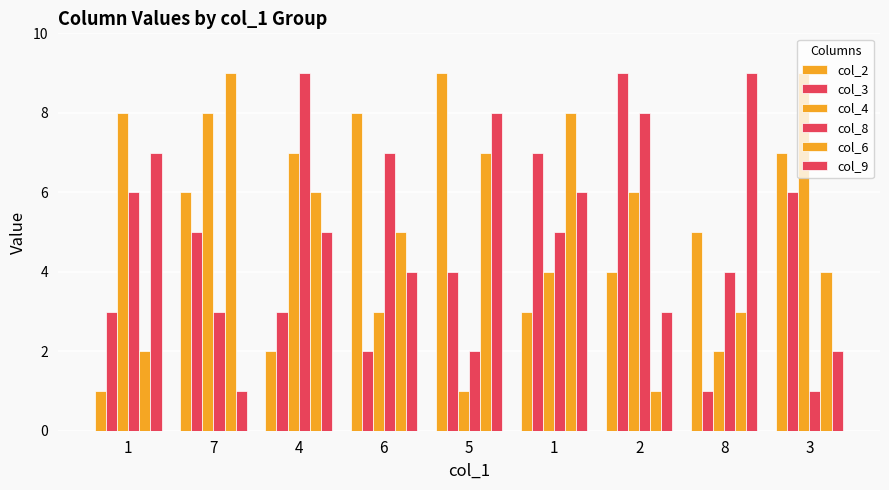

How many data points in col_2 are less than 5?

4